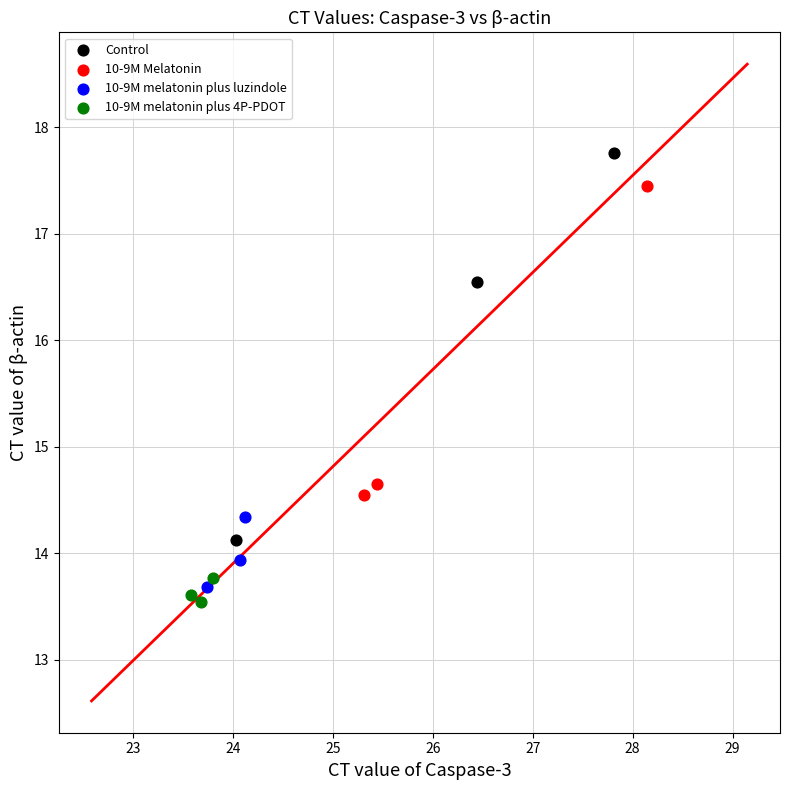

Which series reaches the minimum Y coordinate?

10-9M melatonin plus 4P-PDOT